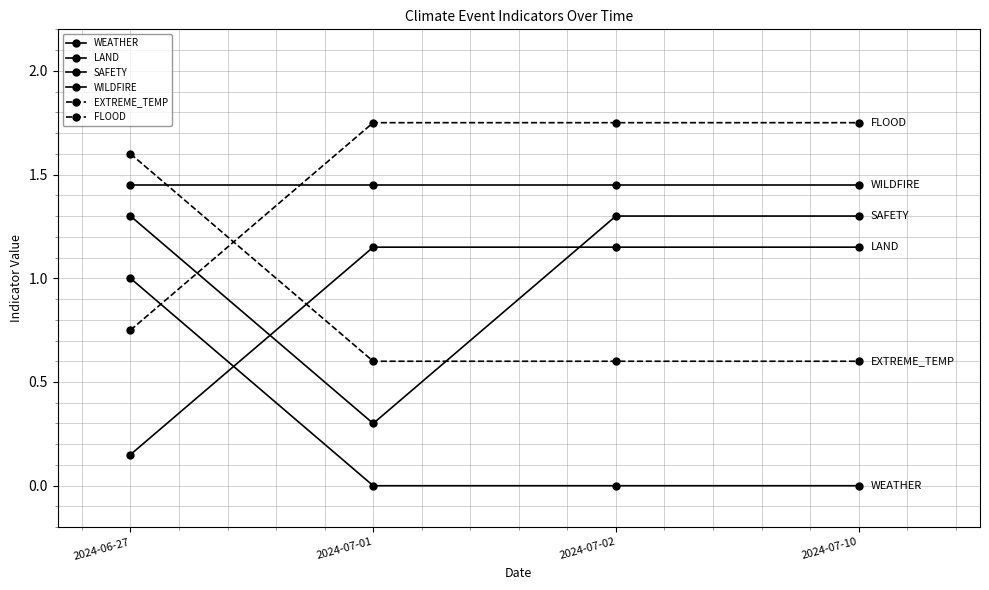

At which category is the sum across all series the highest?

2024-06-27